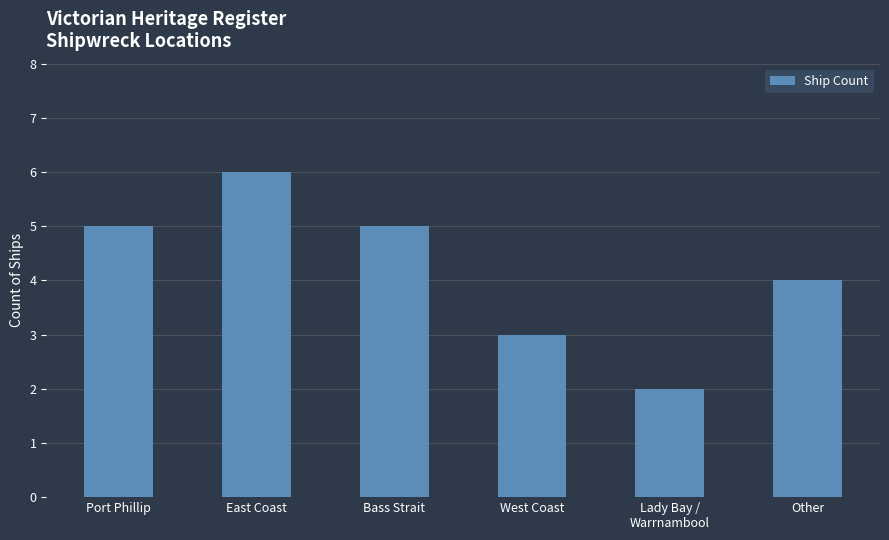

How many values are between 3 and 5?

4